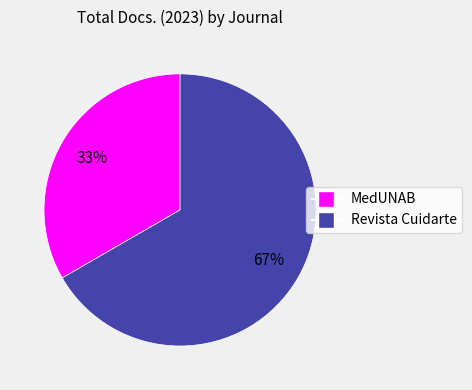

What is the smallest slice in the pie chart?

MedUNAB